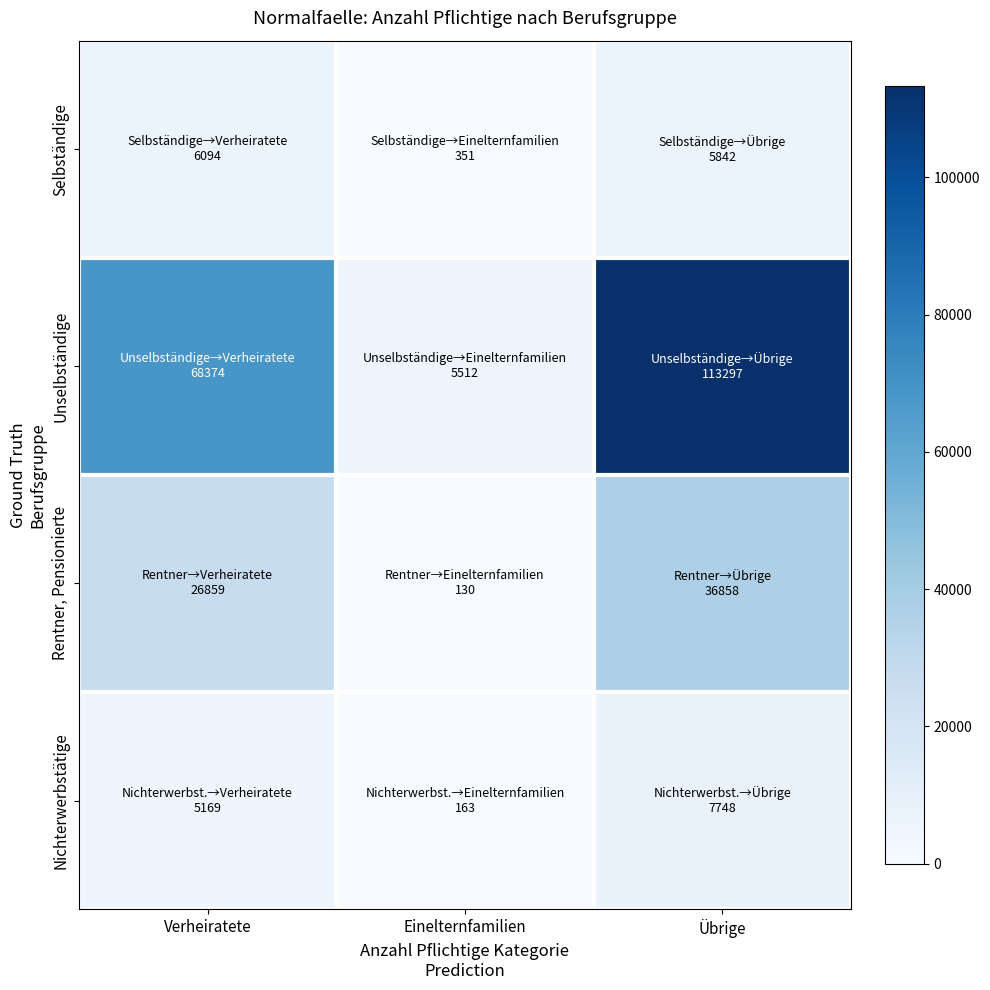

Between Verheiratete and Einelternfamilien, which is larger?

Verheiratete